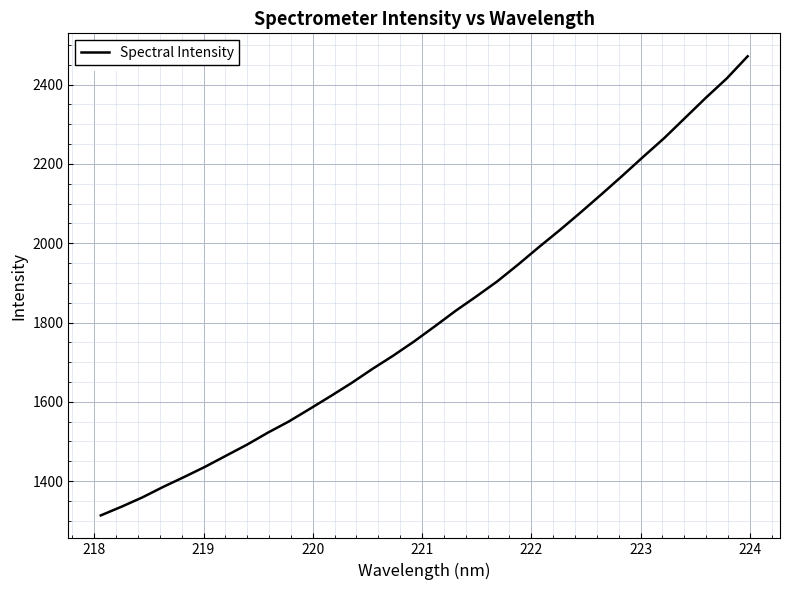

What is the greatest value displayed?

2471.6